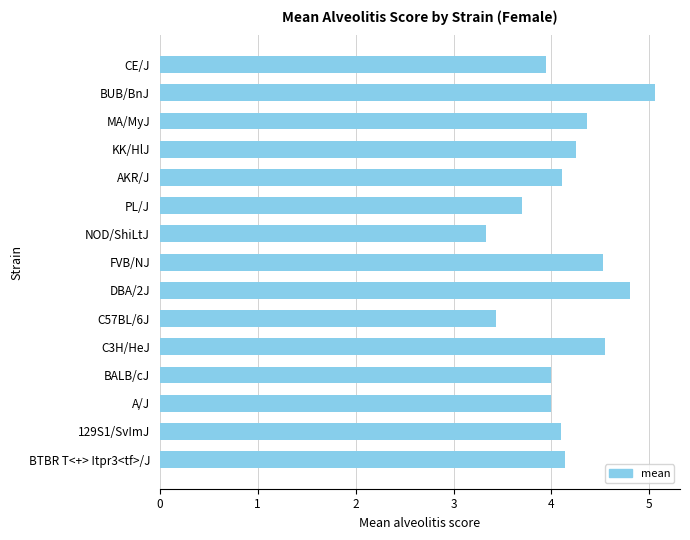

What is the maximum value shown in the chart?

5.1